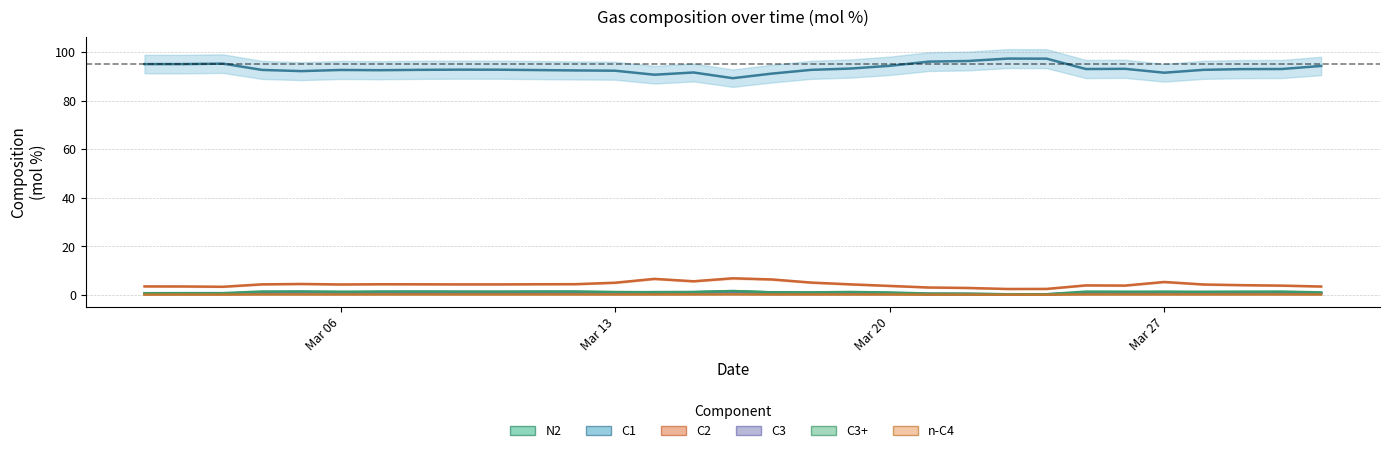

The n-C4 series shows 0.0 at Mar 06. True or false?

False